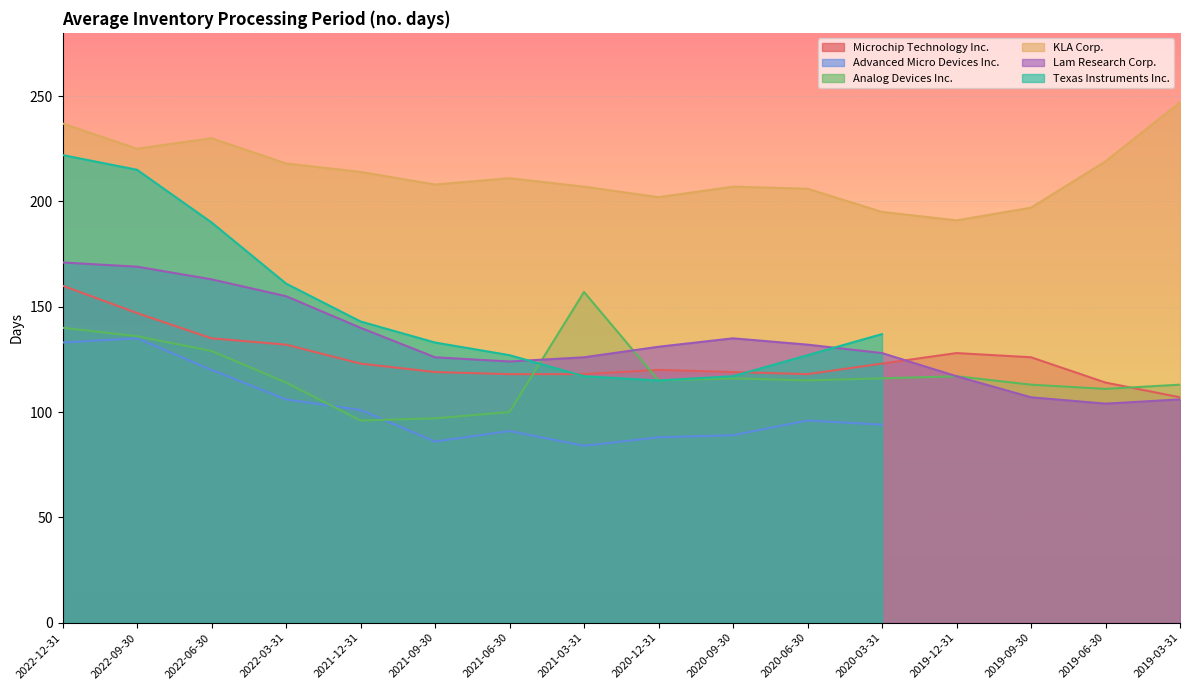

In Lam Research Corp., how many points are higher than both neighbors (excluding endpoints)?

1